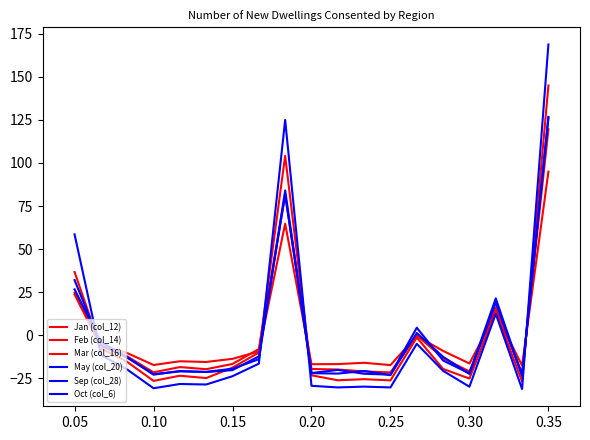

Reading left to right, list all the values displayed in this chart.

Jan (col_12): 24.6	-6.2	-10.3	-17.2	-15.0	-15.5	-13.6	-9.3	64.8	-16.7	-16.7	-15.9	-17.3	-0.4	-9.1	-16.3	12.7	-17.5	95.0
Feb (col_14): 23.7	-6.5	-12.3	-21.5	-18.4	-19.7	-16.6	-8.0	81.6	-19.5	-19.8	-20.9	-21.5	0.0	-13.3	-20.9	16.0	-22.0	119.6
Mar (col_16): 36.7	-7.6	-15.4	-26.4	-23.4	-24.8	-18.7	-10.0	104.2	-23.2	-26.1	-25.4	-26.1	-1.3	-19.5	-25.1	14.0	-26.8	145.0
May (col_20): 58.6	-11.4	-19.8	-30.7	-28.2	-28.5	-23.7	-16.4	125.0	-29.3	-30.2	-29.8	-30.2	-4.9	-20.6	-29.8	12.5	-31.2	168.8
Sep (col_28): 26.7	-3.9	-12.7	-22.8	-20.7	-21.3	-20.2	-12.2	81.7	-21.9	-20.1	-22.3	-22.8	4.4	-14.6	-22.1	21.4	-23.3	126.7
Oct (col_6): 32.0	-5.6	-13.0	-22.5	-20.9	-21.2	-19.4	-13.9	84.1	-22.0	-22.2	-20.7	-23.1	1.3	-12.4	-22.4	18.8	-23.4	126.3